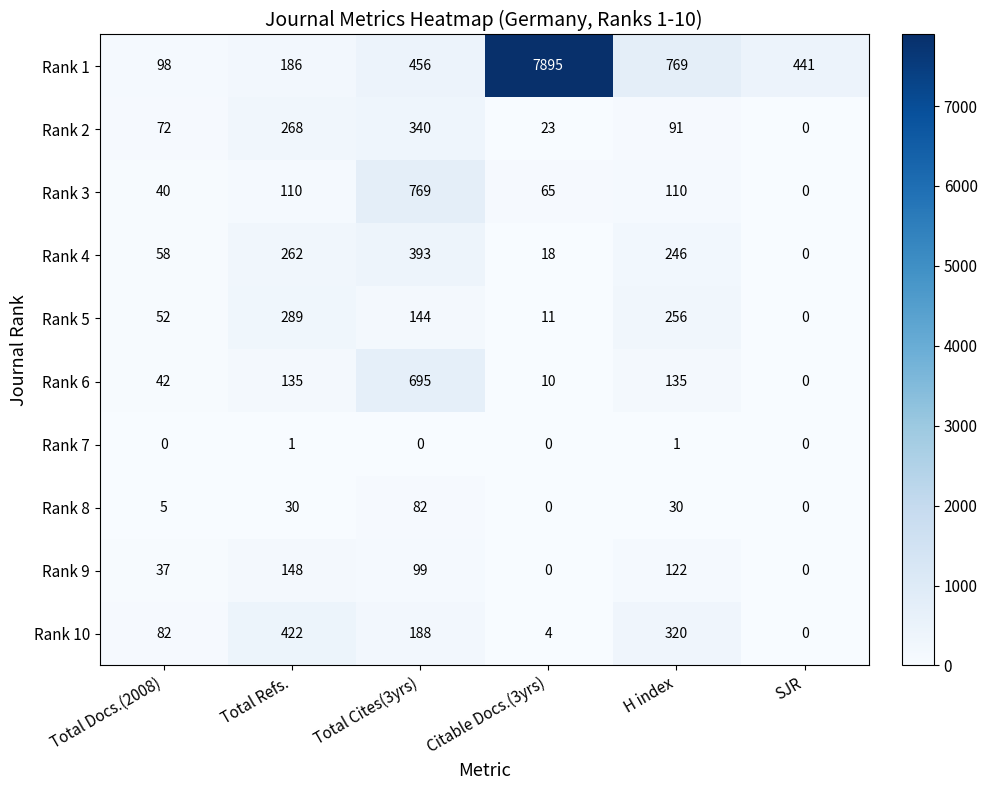

What is the greatest value displayed?

7895